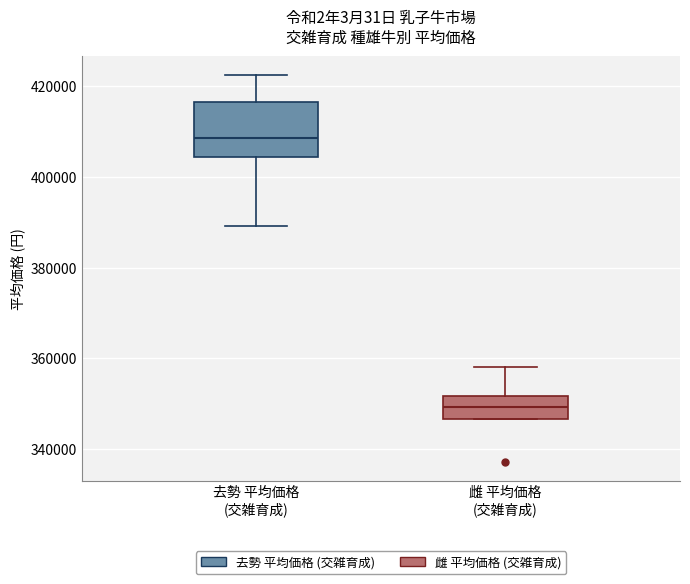

Reading left to right, read every box against the y-axis: the position of its median line, the range the box covers, and the ends of its whiskers. The values are not printed on the chart, so give them approximately, as read against the axis.

去勢 平均価格 (交雑育成): median 408000, box 404000 to 416000, whiskers 390000 to 422000
雌 平均価格 (交雑育成): median 350000, box 346000 to 352000, whiskers 346000 to 358000